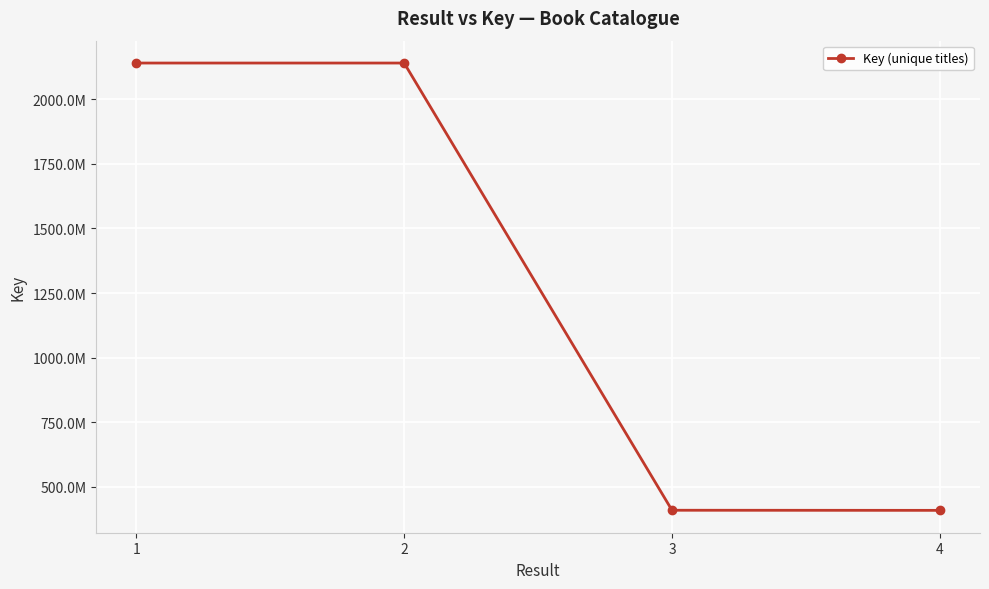

Is this an area chart (filled region under the line)?

No